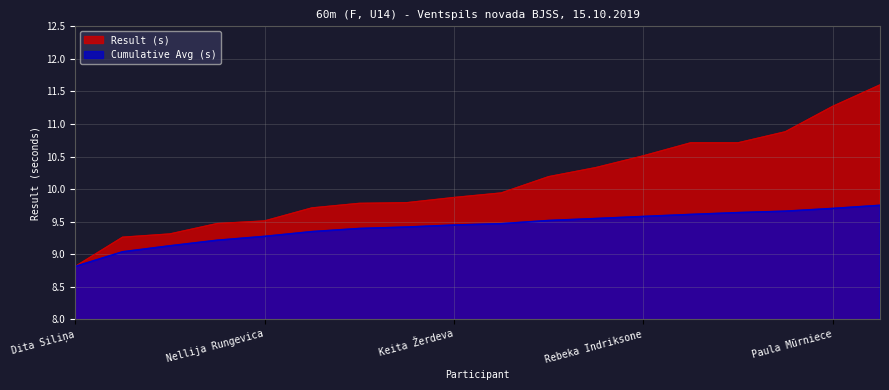

What is the difference between the maximum and minimum values in the Cumulative Avg series?

0.9